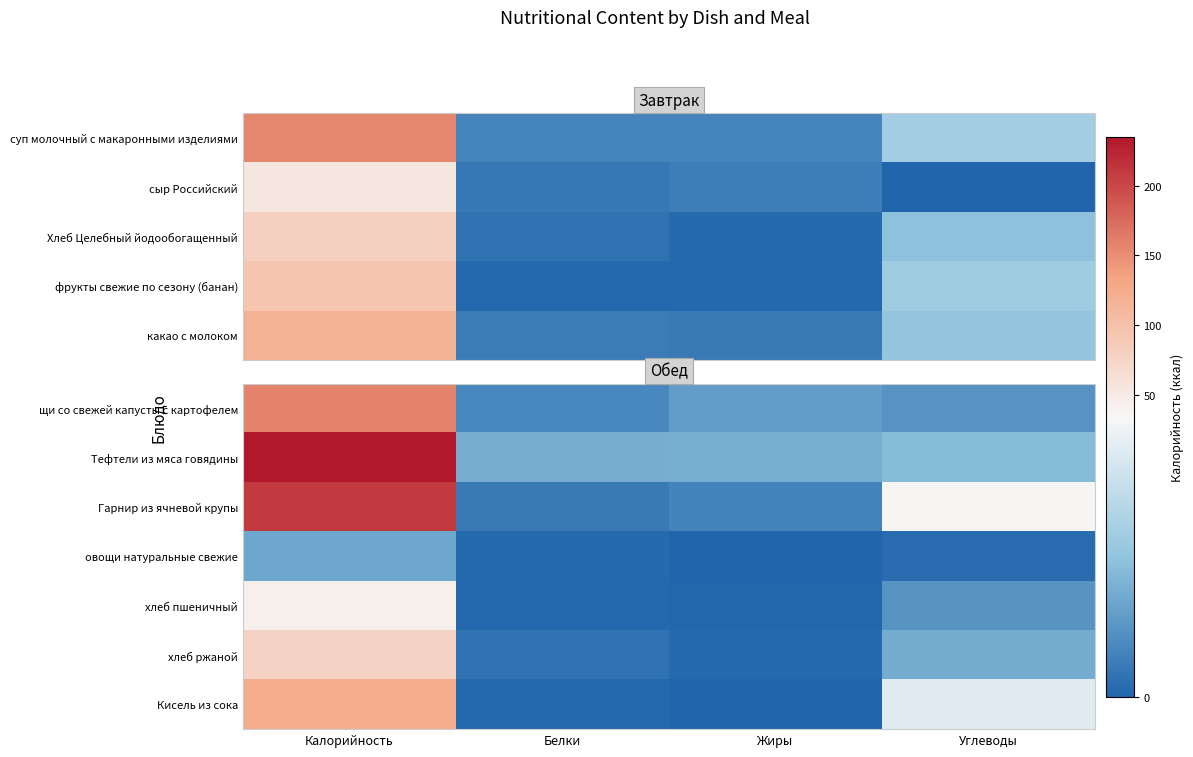

Is it true that овощи натуральные свежие equals 16.3 at Калорийность?

False